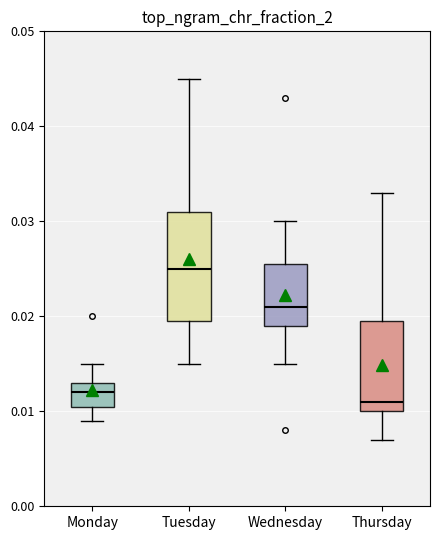

Which box is the tallest, from its lower edge to its upper edge?

Tuesday